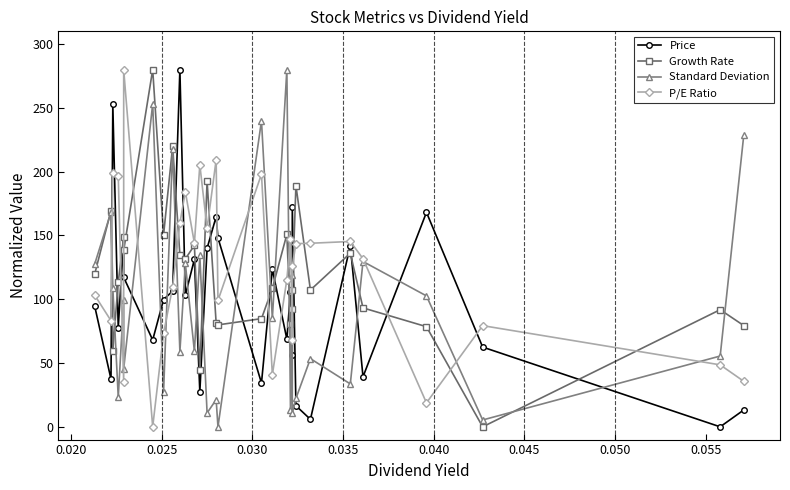

Reading left to right, list all the values displayed in this chart.

Price: 94.6	37.4	252.7	77.5	148.5	117.2	68.1	99.8	106.4	280.0	103.1	131.3	27.4	139.9	164.8	148.2	34.3	123.5	68.7	106.0	56.0	172.2	16.5	5.9	142.0	39.2	168.1	62.5	0.0	13.2
Growth Rate: 119.7	169.4	59.7	113.4	148.9	138.2	280.0	150.5	219.9	134.6	131.6	142.3	44.7	192.6	81.3	79.9	84.8	108.5	150.9	80.4	92.5	107.6	189.1	107.2	136.1	93.2	78.5	0.0	91.8	79.4
Standard Deviation: 127.5	168.3	109.1	23.2	99.3	45.5	253.2	27.3	217.8	58.9	128.1	59.1	134.3	10.8	21.3	0.0	239.9	84.9	280.0	12.9	118.8	10.7	22.2	53.4	33.6	129.6	102.6	5.4	55.5	228.4
P/E Ratio: 103.2	83.2	198.7	197.0	34.9	280.0	0.0	73.3	109.7	159.6	184.4	144.0	205.3	155.5	209.4	99.0	198.0	40.8	115.5	147.6	68.3	125.9	143.6	143.9	145.3	131.8	18.8	79.3	48.6	35.7